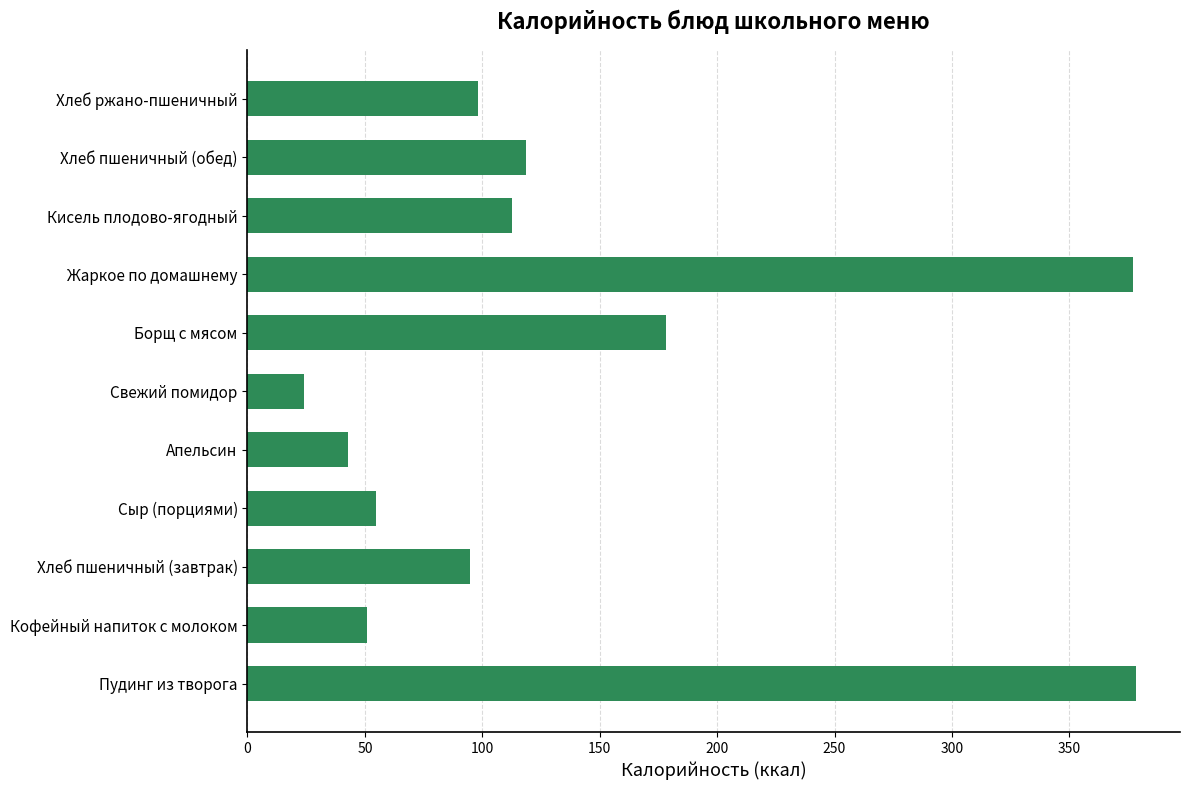

What is the minimum value shown in the chart?

24.1